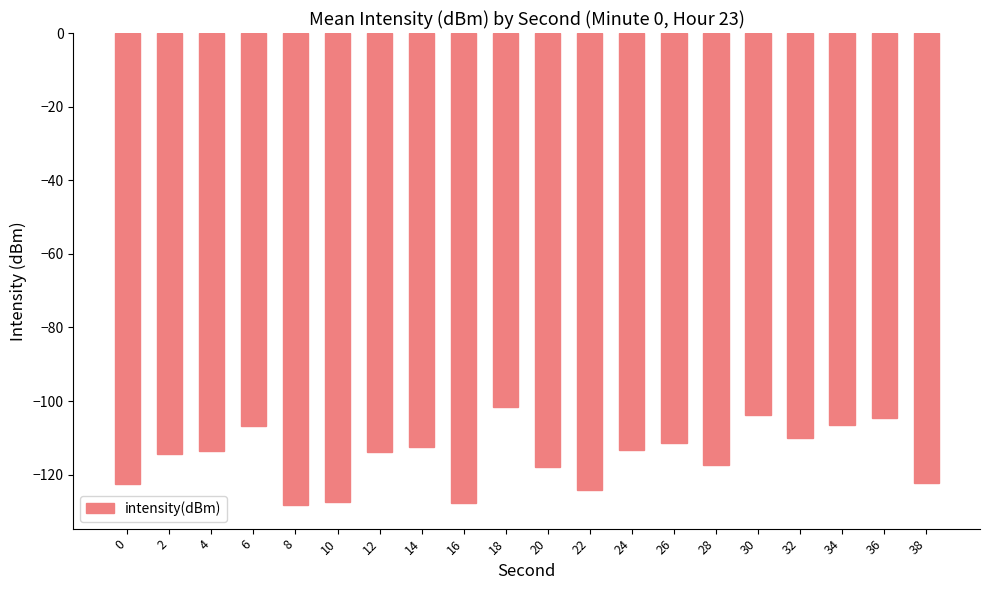

What value does the data have at 22?

-124.2